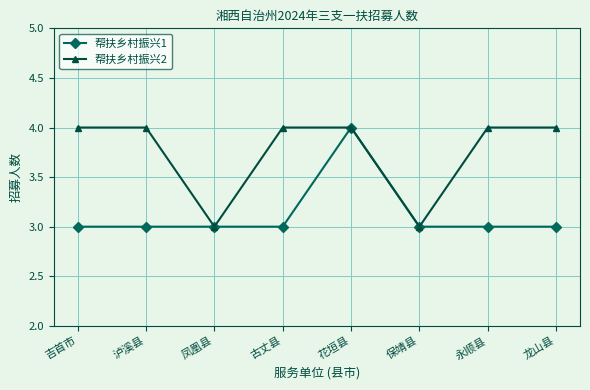

True or false: 帮扶乡村振兴1 has a value of 3 at 永顺县.

True